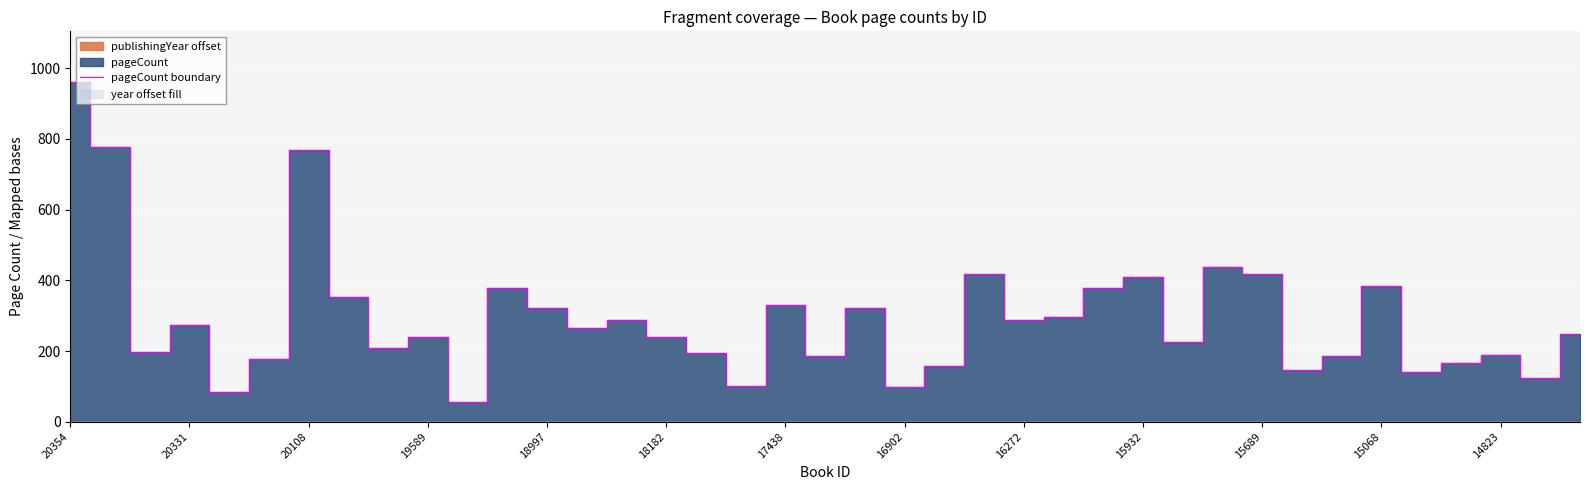

How many data points does each series have?

39